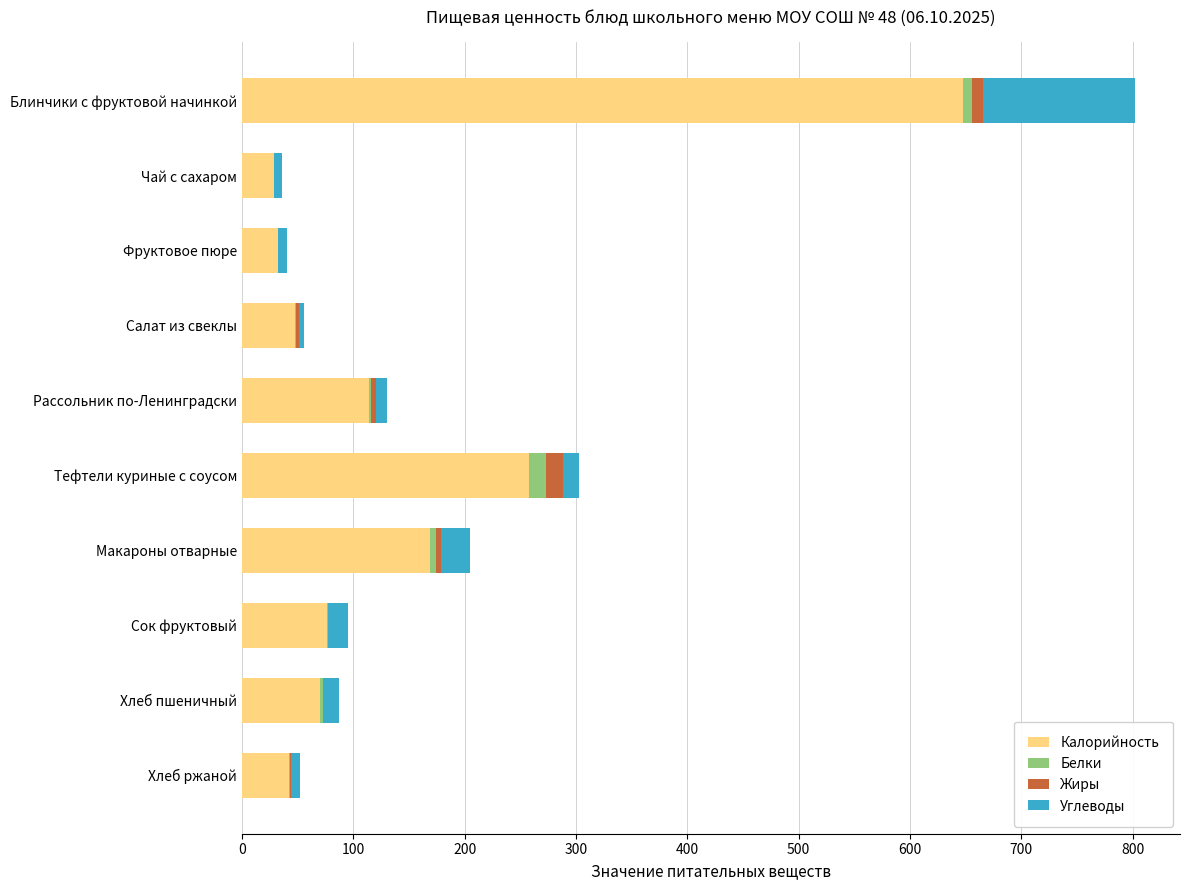

What is the maximum value for Калорийность?

647.6